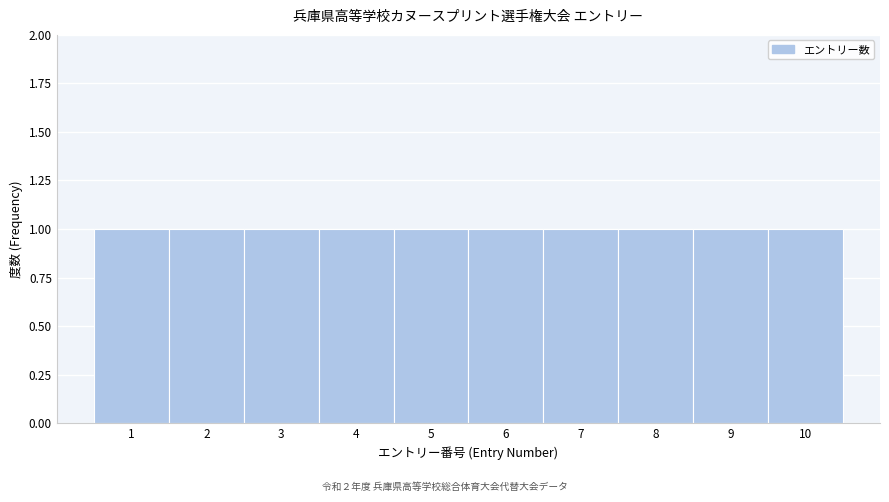

What is the height of the bar covering 6.5 to 7.5 on the x-axis? The values are not printed on the chart, so give them approximately, as read against the axis.

1